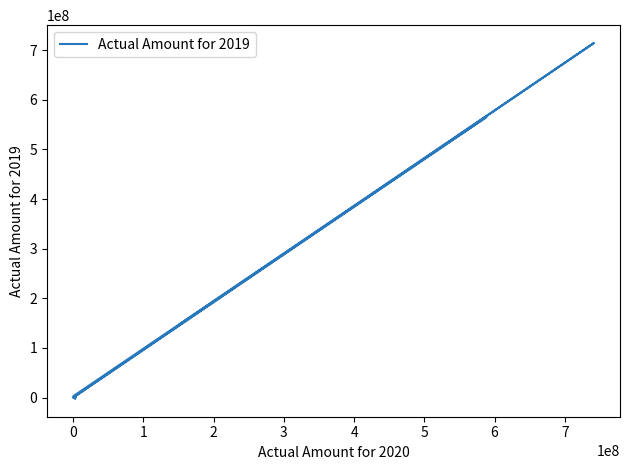

What is the sum of all values?

1429574061